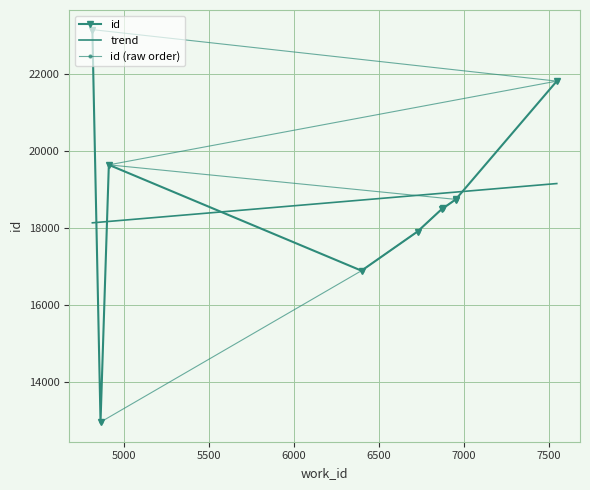

True or false: the data has more than 2 interior local peaks.

False